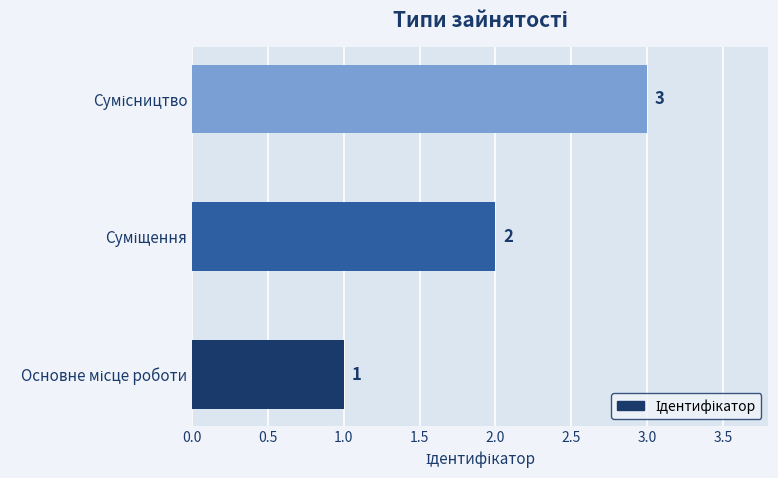

What is the maximum value shown in the chart?

3